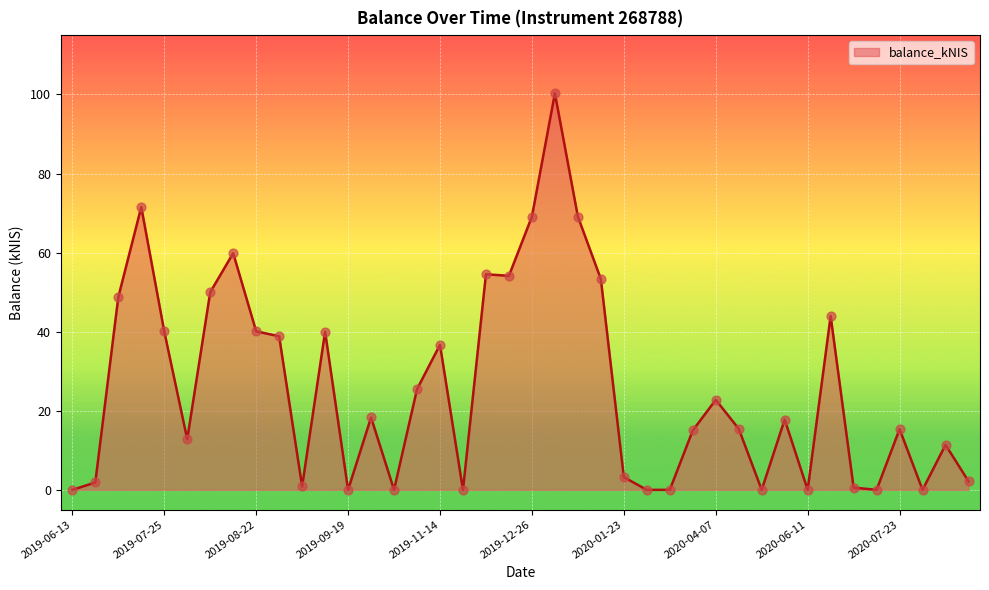

What is the maximum value shown in the chart?

100.3